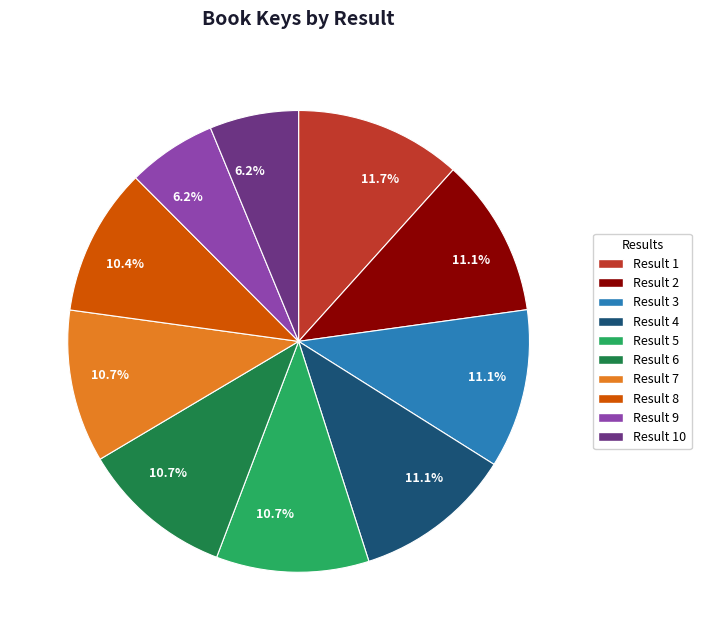

Is there a majority slice in this chart?

No